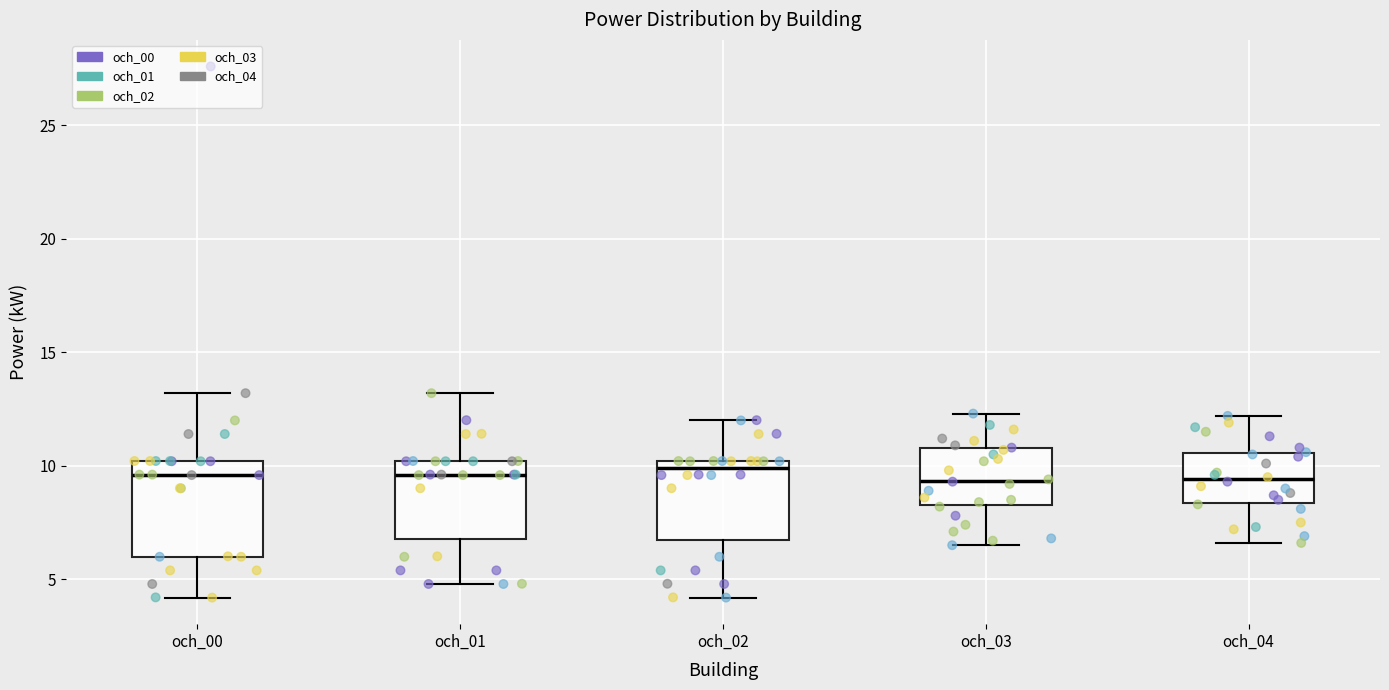

Reading left to right, transcribe this box plot: for each box, give where its median line is, the range the box spans, and where its two whiskers end, as read against the y-axis. The values are not printed on the chart, so give them approximately, as read against the axis.

och_00: median 9.5, box 6.0 to 10.0, whiskers 4.0 to 13.0
och_01: median 9.5, box 7.0 to 10.0, whiskers 5.0 to 13.0
och_02: median 10.0 (just below the box's upper edge), box 6.5 to 10.0, whiskers 4.0 to 12.0
och_03: median 9.5, box 8.5 to 11.0, whiskers 6.5 to 12.5
och_04: median 9.5, box 8.5 to 10.5, whiskers 6.5 to 12.0